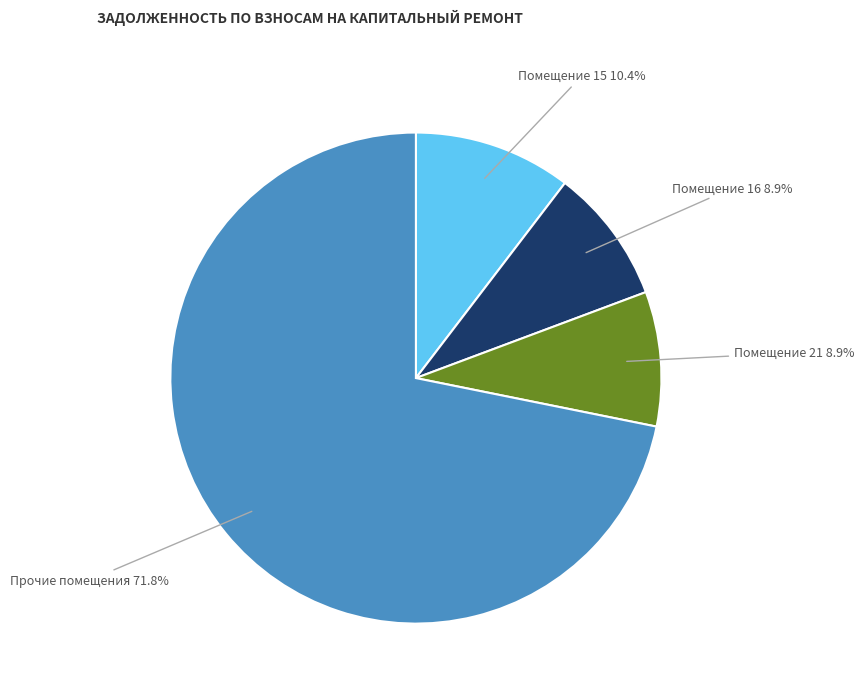

What portion of the pie excludes Помещение 15?

89.6%